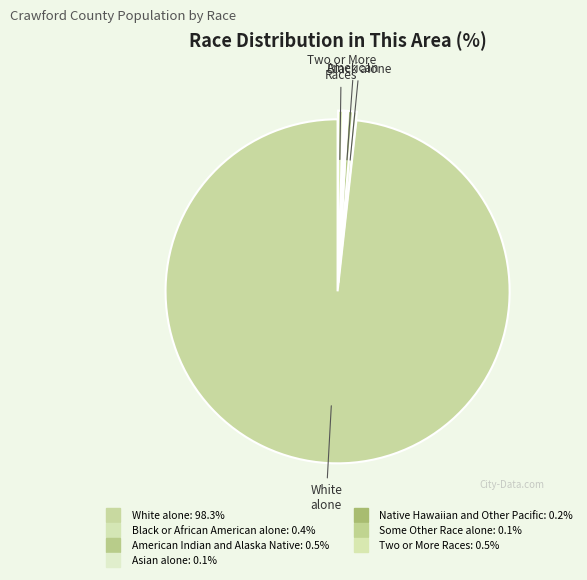

Rank the categories by value from lowest to highest.

Asian alone, Some Other Race alone, Native Hawaiian and Other Pacific, Black or African American alone, American Indian and Alaska Native, Two or More Races, White alone